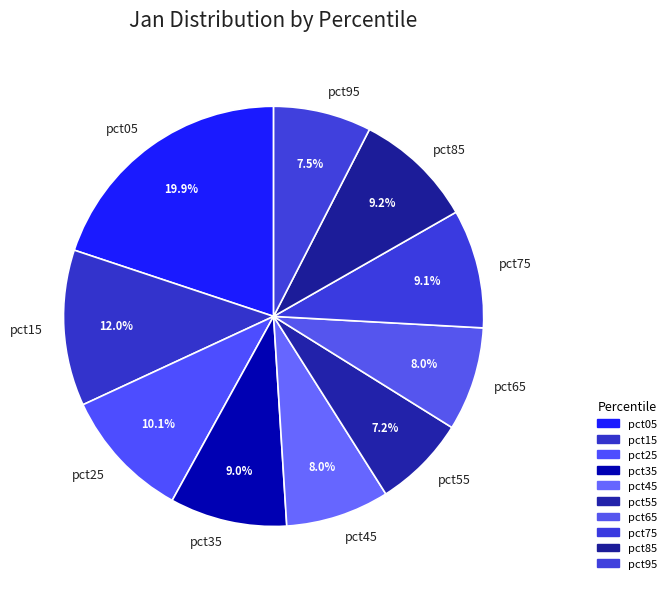

Which category has the biggest portion of the pie?

pct05